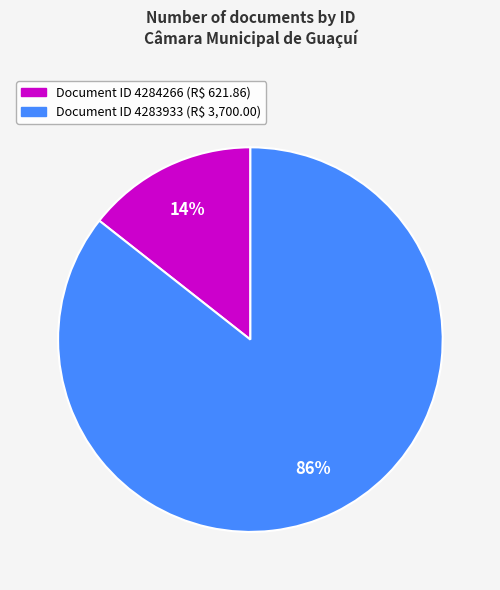

Does any single category account for the majority?

Yes